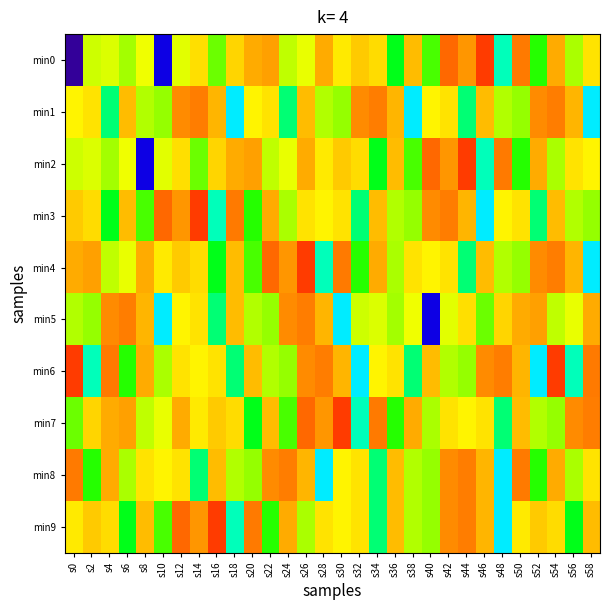

How many data points does each series have?

30